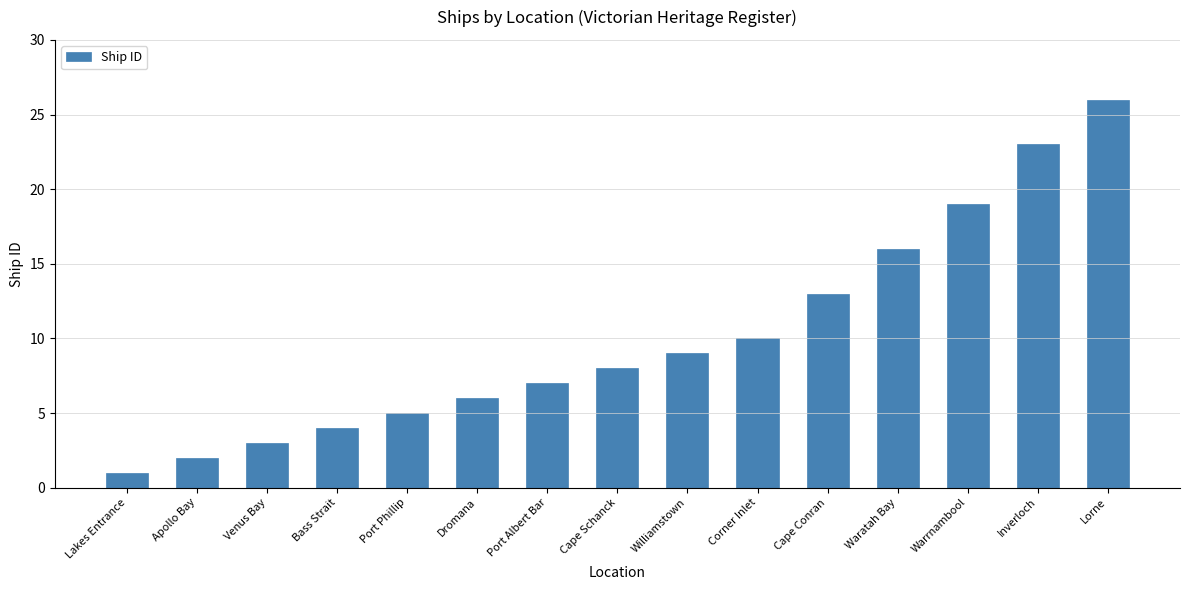

Reading right to left, extract all data points from this chart.

Lorne=26	Inverloch=23	Warrnambool=19	Waratah Bay=16	Cape Conran=13	Corner Inlet=10	Williamstown=9	Cape Schanck=8	Port Albert Bar=7	Dromana=6	Port Phillip=5	Bass Strait=4	Venus Bay=3	Apollo Bay=2	Lakes Entrance=1